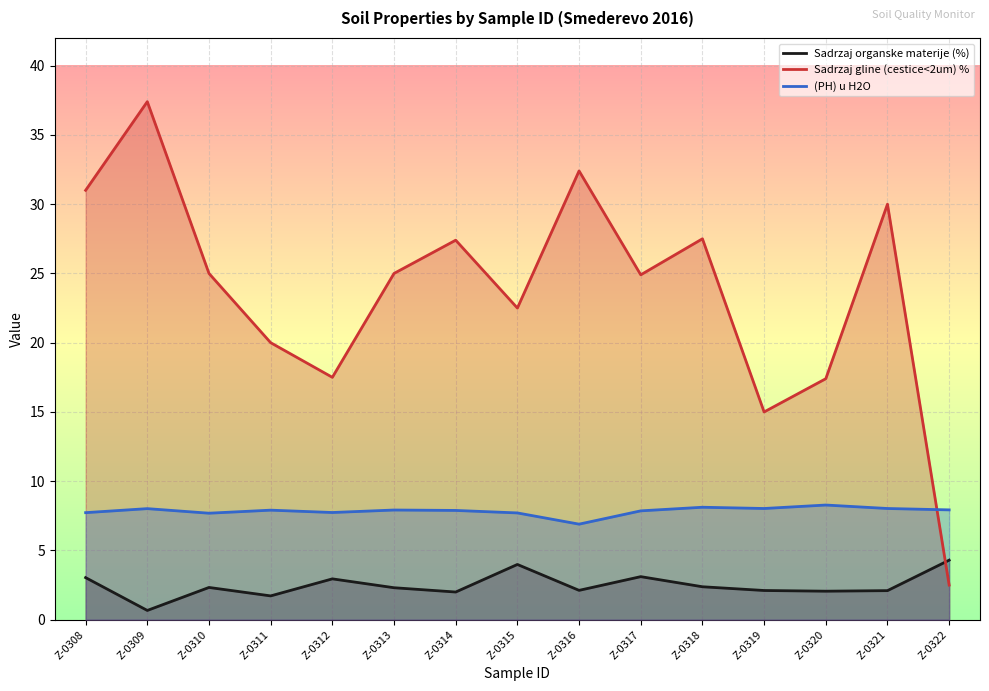

What is the sum of the Sadrzaj organske materije (%) values at Z-0309 and Z-0311?

2.4